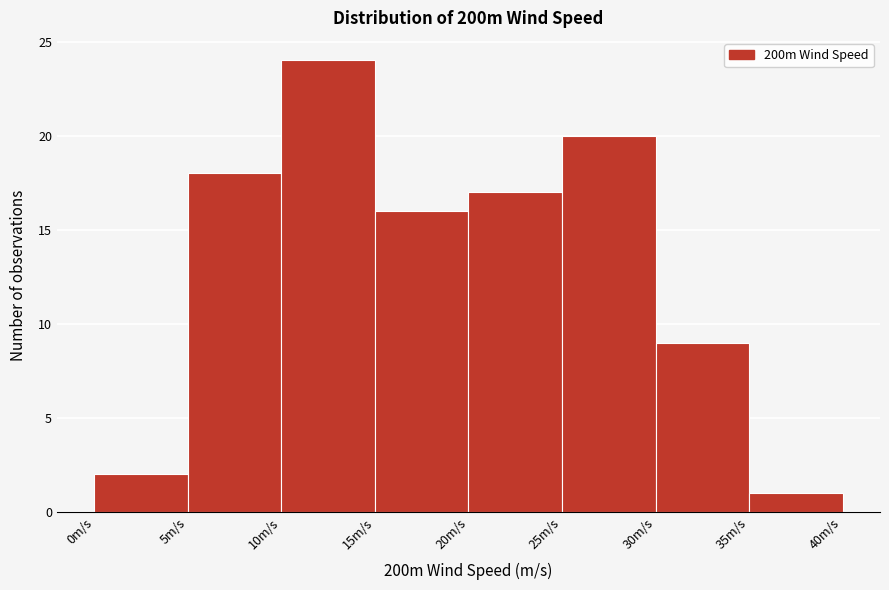

Over which range of the x-axis is the bar tallest?

10 to 15